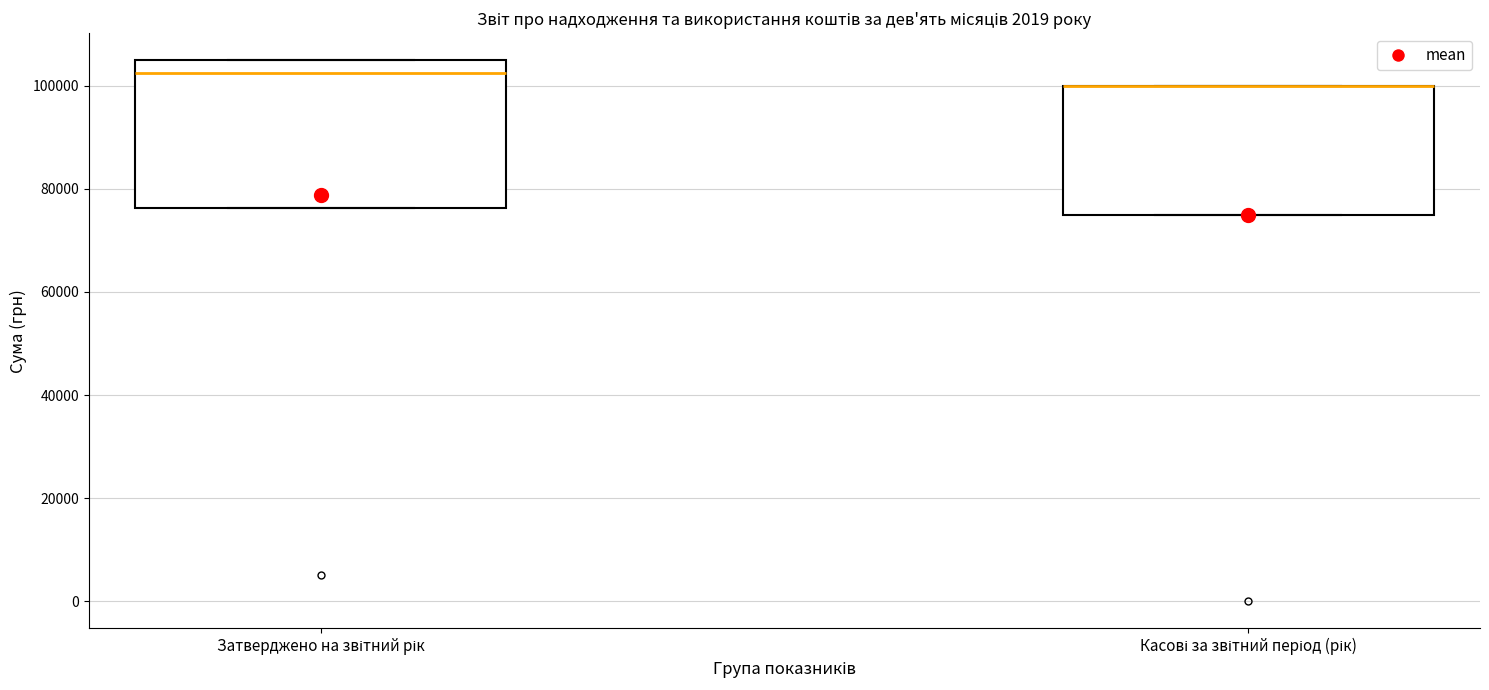

Reading left to right, transcribe this box plot: for each box, give where its median line is, the range the box spans, and where its two whiskers end, as read against the y-axis. The values are not printed on the chart, so give them approximately, as read against the axis.

Затверджено на звітний рік: median 102000, box 76000 to 106000, whiskers 76000 to 106000
Касові за звітний період (рік): median 100000 (drawn on the box's upper edge), box 74000 to 100000, whiskers 74000 to 100000